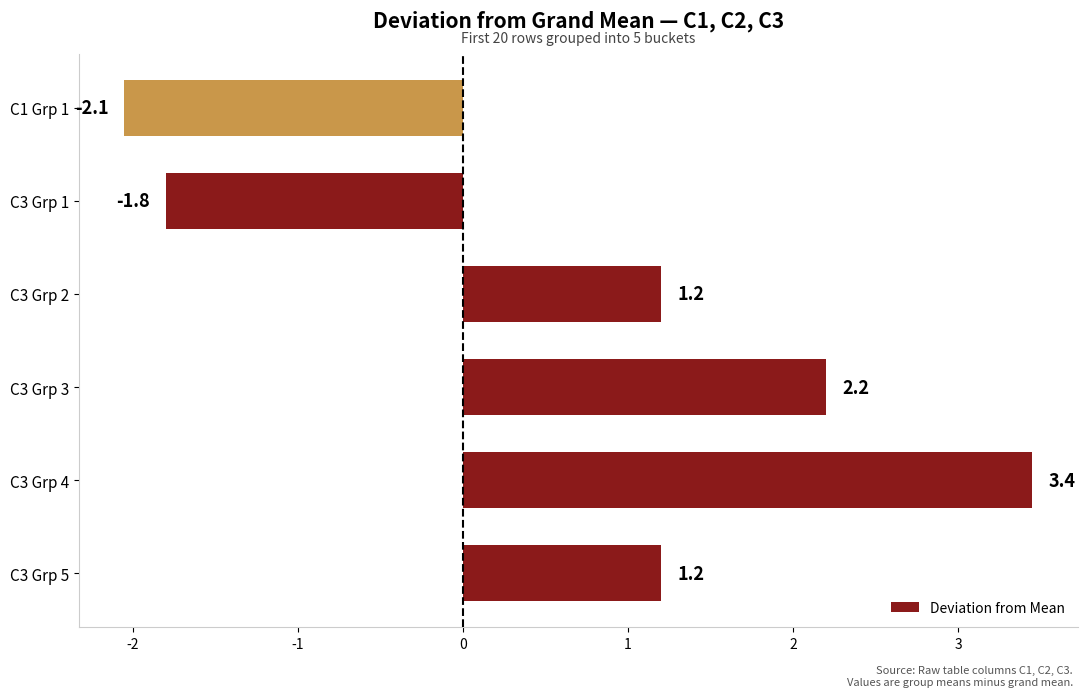

How many bars are there in total?

6